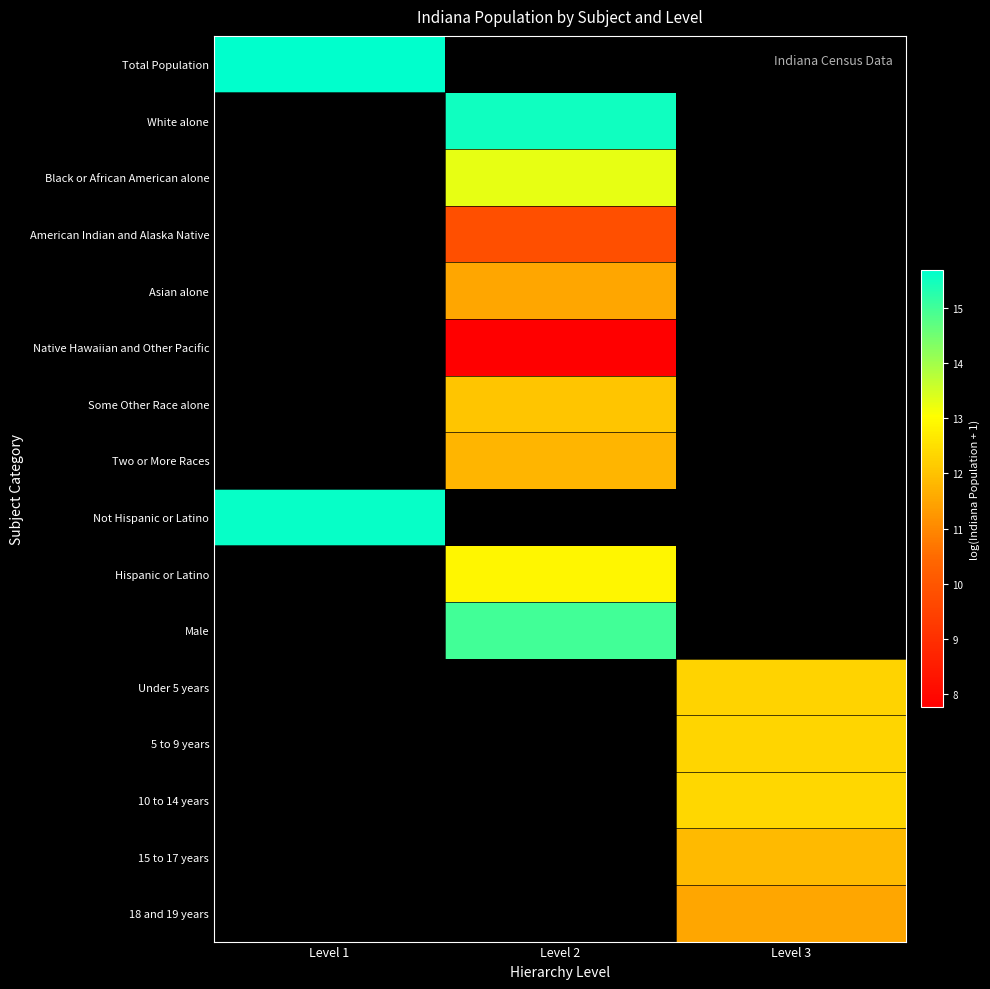

Where does the Male series first go above 14?

Level 2